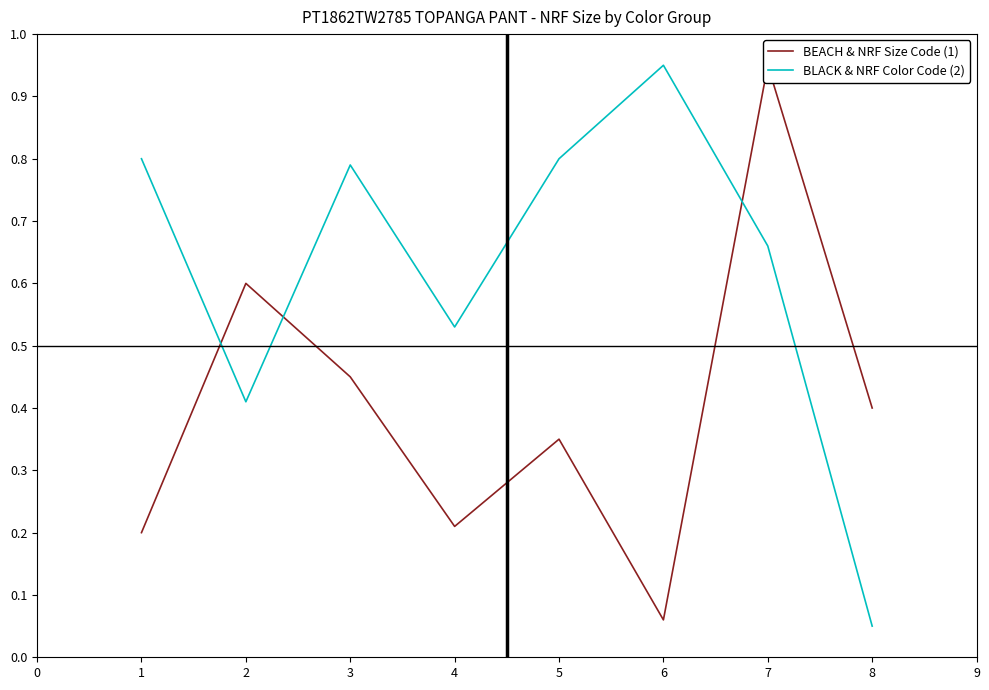

True or false: BLACK & NRF Color Code (2) has a value of 0.3 at 2.

False